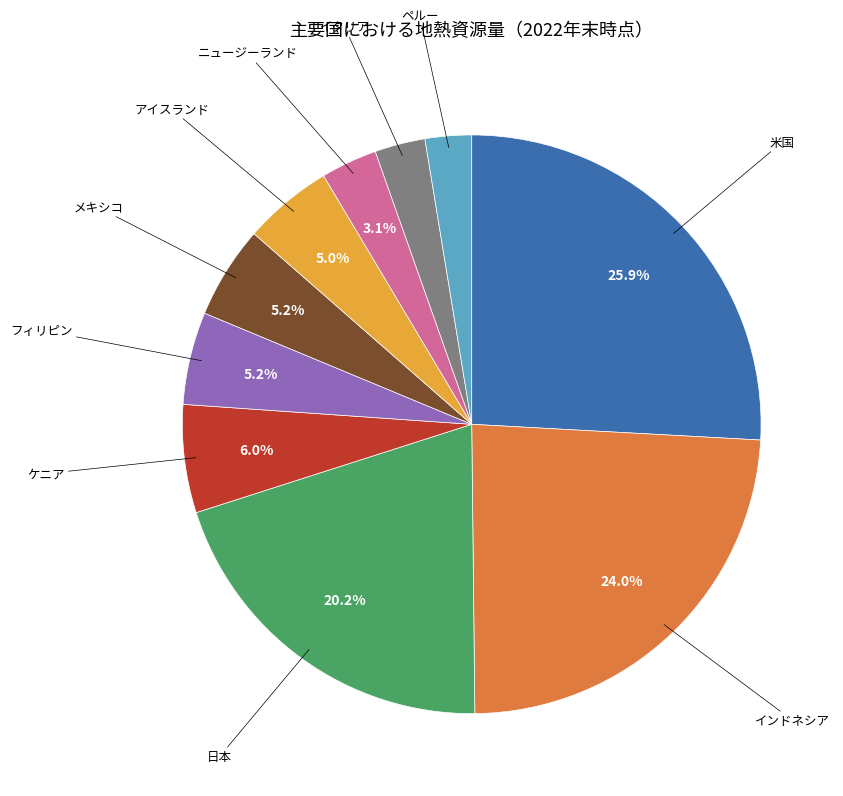

Does 米国 represent more than half of the total?

No